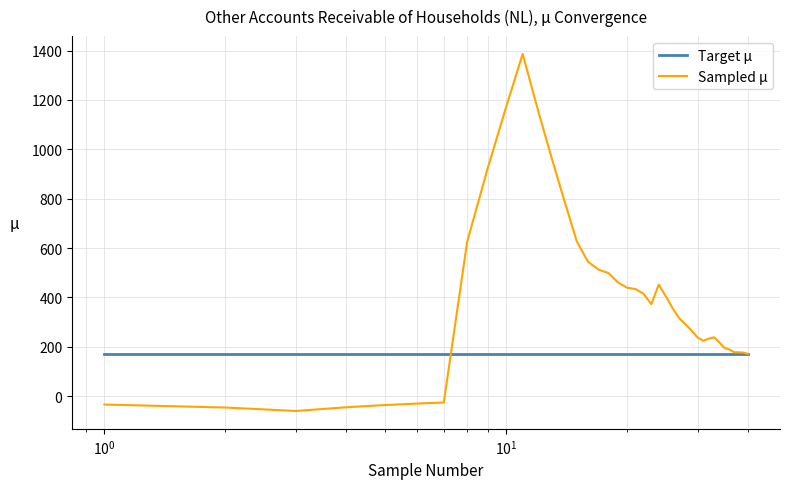

List the series in order of their overall mean, lowest first.

Target μ, Sampled μ